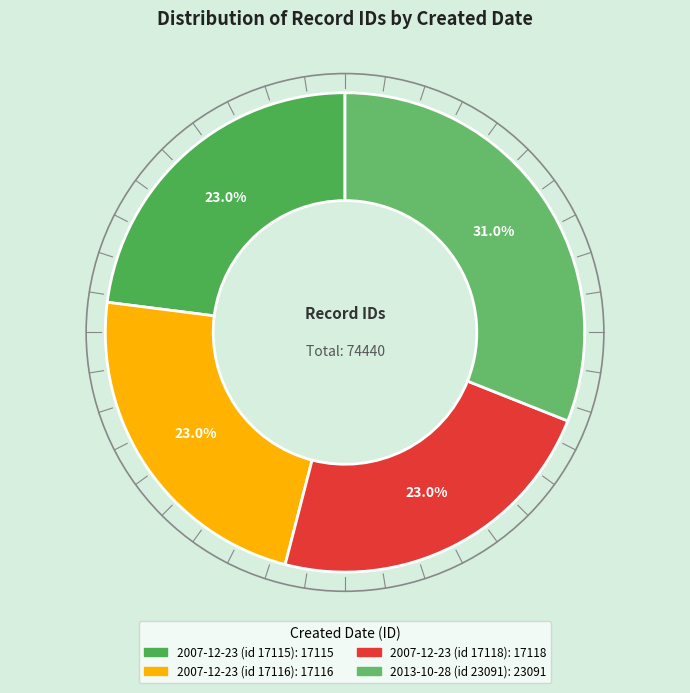

How many slices are in this pie chart?

4